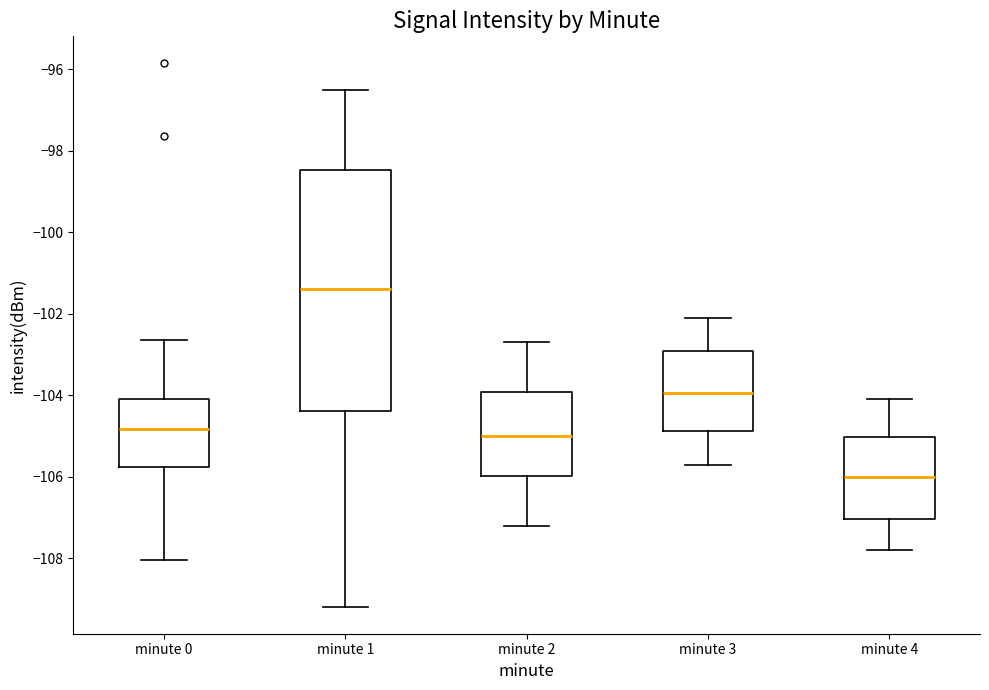

Reading left to right, read every box against the y-axis: the position of its median line, the range the box covers, and the ends of its whiskers. The values are not printed on the chart, so give them approximately, as read against the axis.

minute 0: median -104.8, box -105.8 to -104.0, whiskers -108.0 to -102.6
minute 1: median -101.4, box -104.4 to -98.4, whiskers -109.2 to -96.4
minute 2: median -105.0, box -106.0 to -104.0, whiskers -107.2 to -102.6
minute 3: median -104.0, box -104.8 to -103.0, whiskers -105.6 to -102.0
minute 4: median -106.0, box -107.0 to -105.0, whiskers -107.8 to -104.0